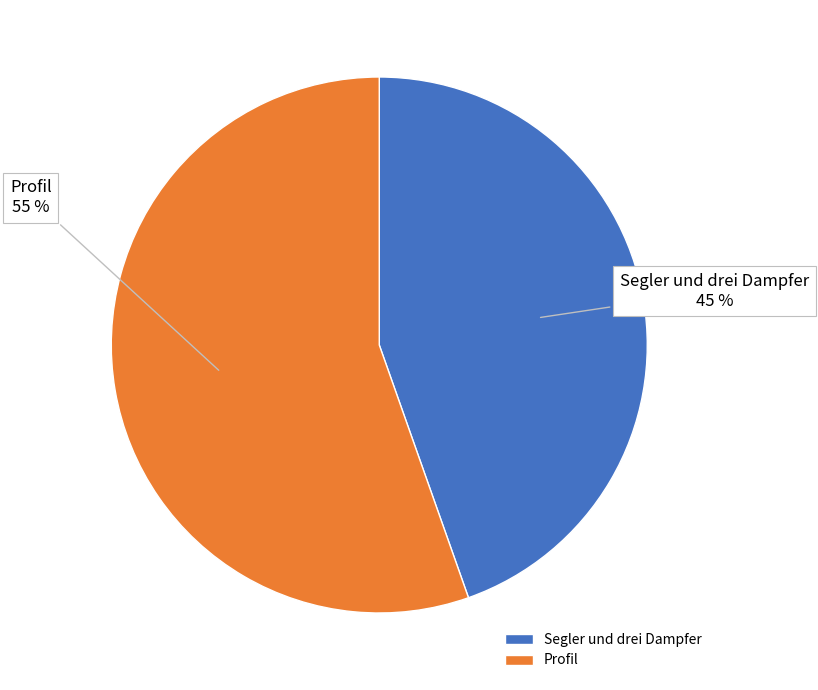

The Segler und drei Dampfer slice represents 33% of the pie. True or false?

False